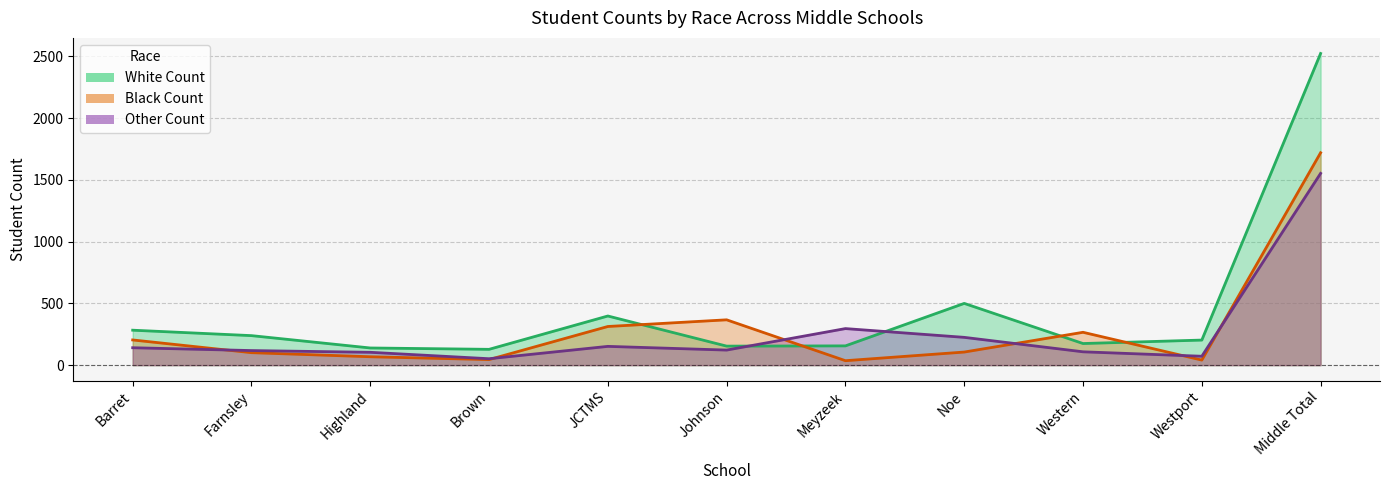

Reading right to left, transcribe all the data shown in this chart.

White Count: Middle Total=2524	Westport=203	Western=175	Noe=500	Meyzeek=156	Johnson=154	JCTMS=398	Brown=128	Highland=139	Farnsley=239	Barret=283
Black Count: Middle Total=1720	Westport=41	Western=266	Noe=106	Meyzeek=36	Johnson=367	JCTMS=313	Brown=45	Highland=68	Farnsley=101	Barret=204
Other Count: Middle Total=1553	Westport=72	Western=108	Noe=225	Meyzeek=296	Johnson=122	JCTMS=152	Brown=52	Highland=104	Farnsley=118	Barret=141